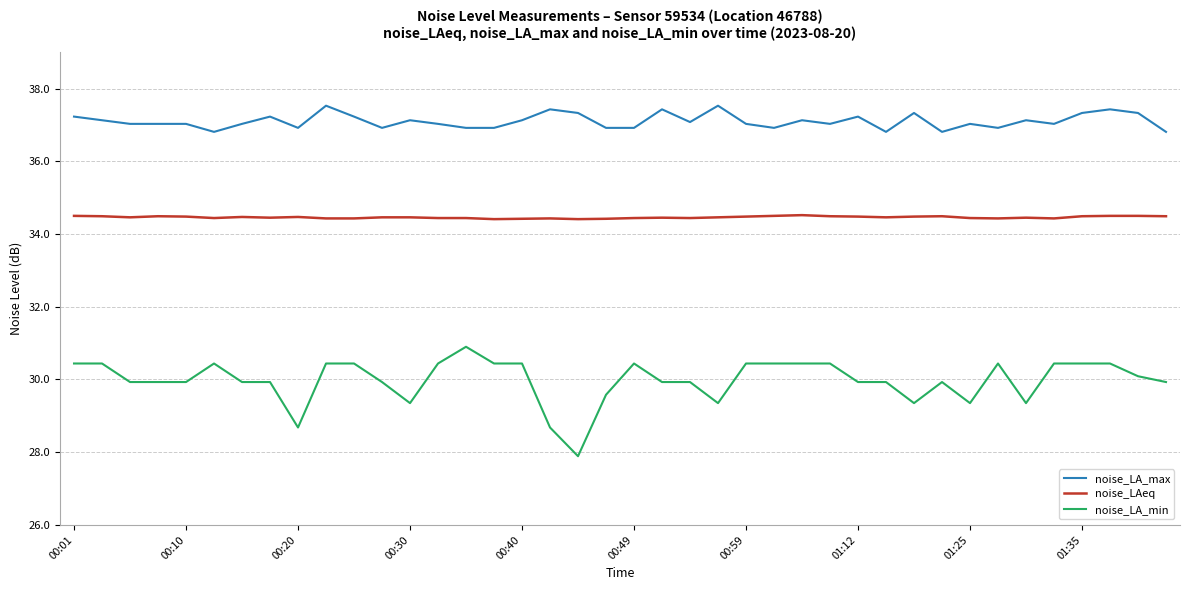

How many noise_LAeq values are between 34 and 35?

40